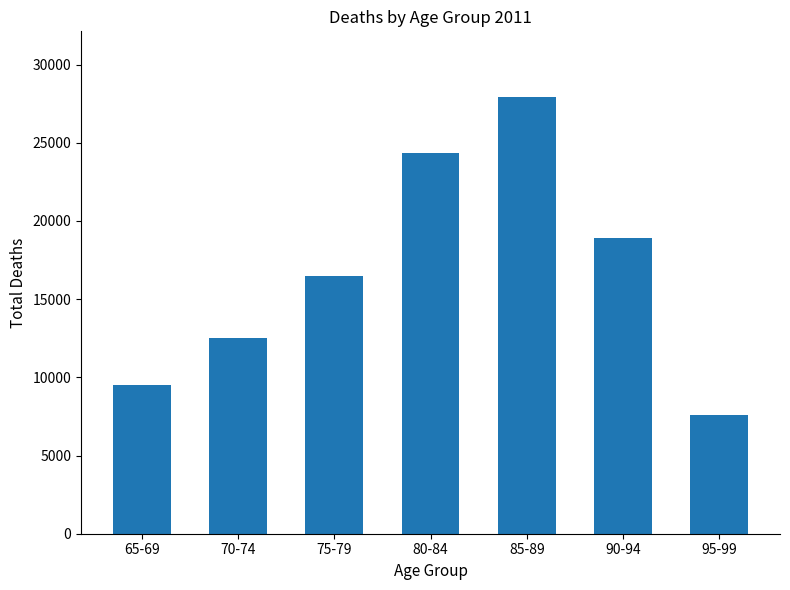

Reading left to right, list all the values displayed in this chart.

65-69=9533	70-74=12493	75-79=16498	80-84=24322	85-89=27933	90-94=18890	95-99=7614